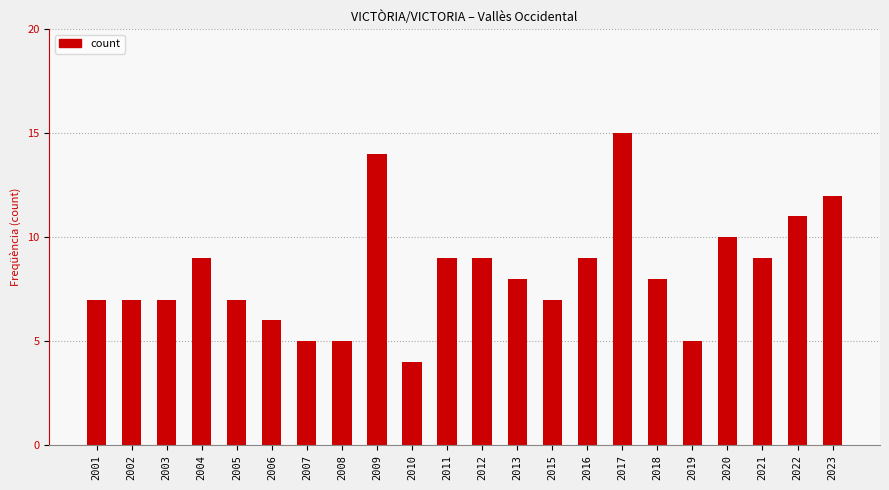

Reading left to right, transcribe all the data shown in this chart.

2001=7	2002=7	2003=7	2004=9	2005=7	2006=6	2007=5	2008=5	2009=14	2010=4	2011=9	2012=9	2013=8	2015=7	2016=9	2017=15	2018=8	2019=5	2020=10	2021=9	2022=11	2023=12